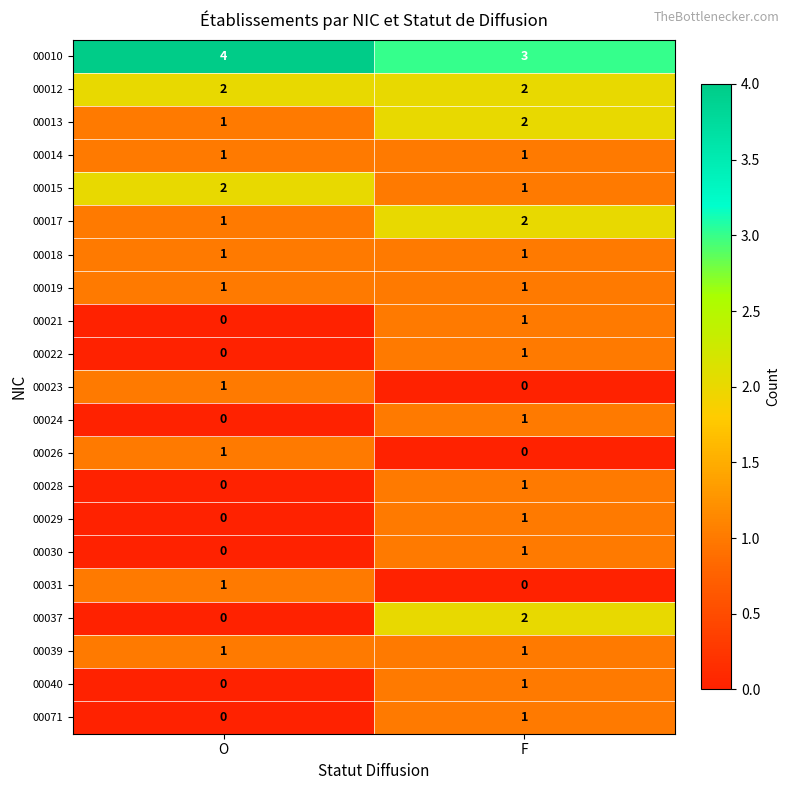

At which label is 00037 closest to 1?

O